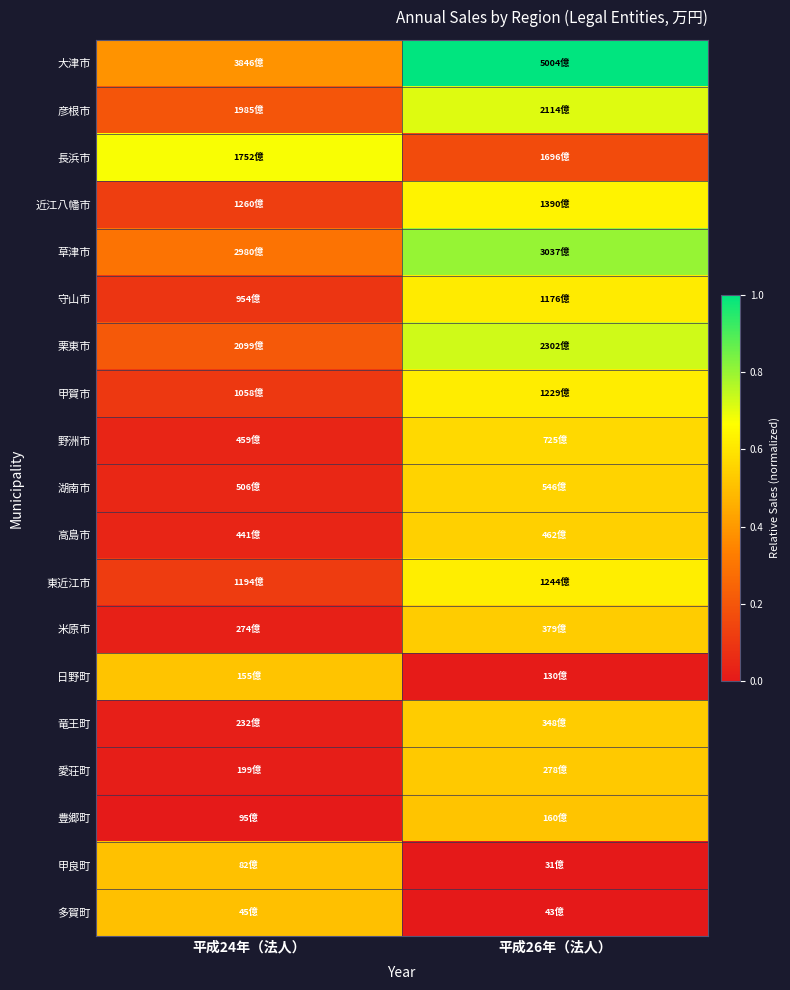

Which label corresponds to the smallest value in the chart?

平成26年（法人）